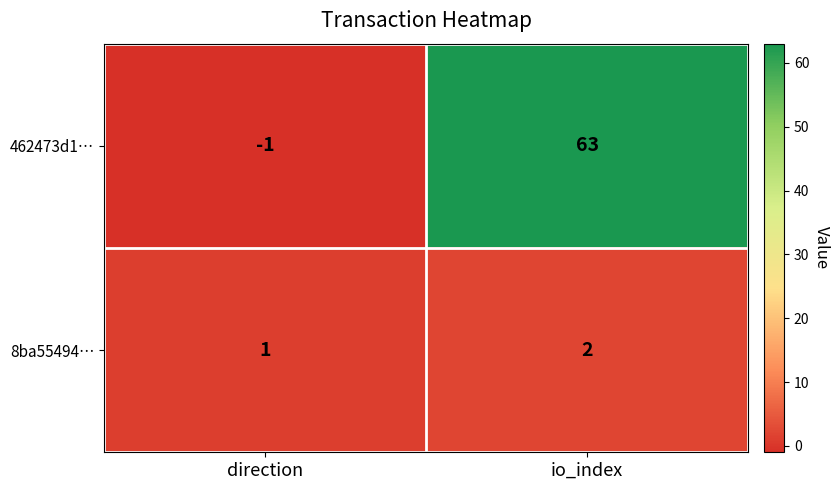

Reading left to right, list all the values displayed in this chart.

462473d1…: direction=-1	io_index=63
8ba55494…: direction=1	io_index=2